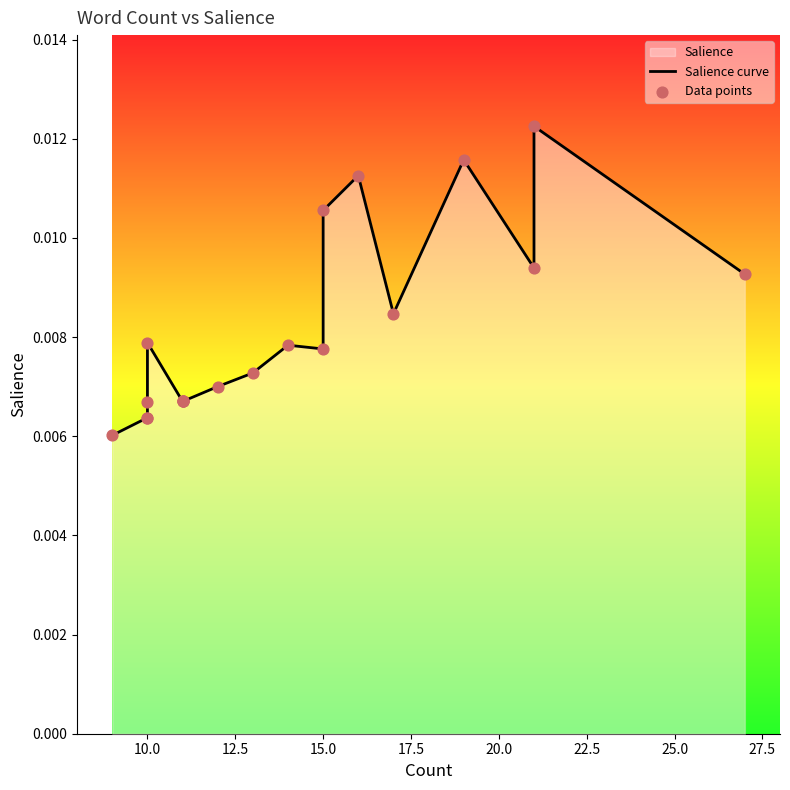

Which series has the largest total across all categories?

Salience curve